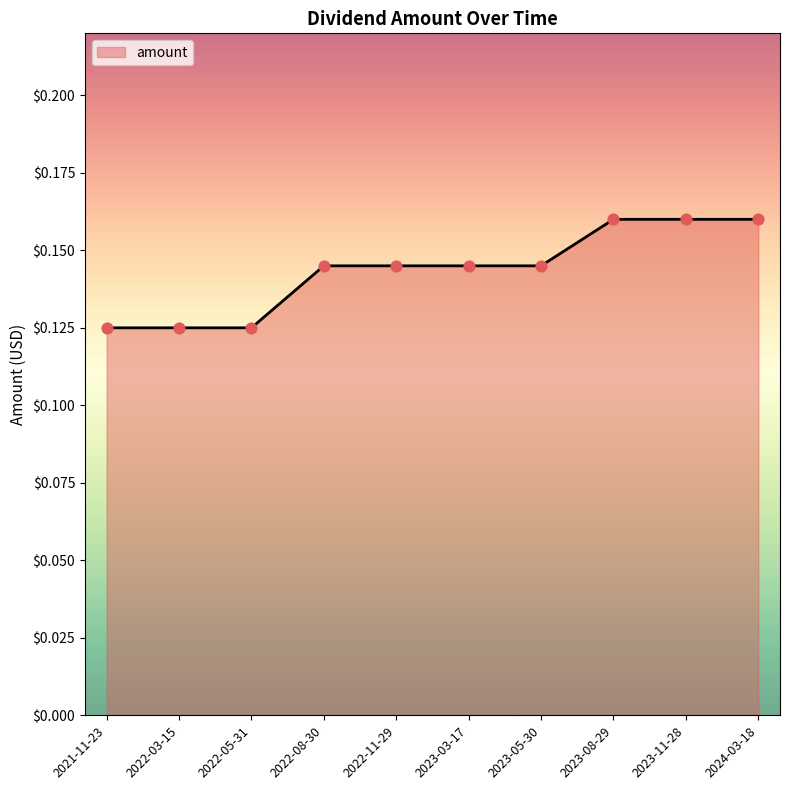

What position from the left is 2021-11-23?

1